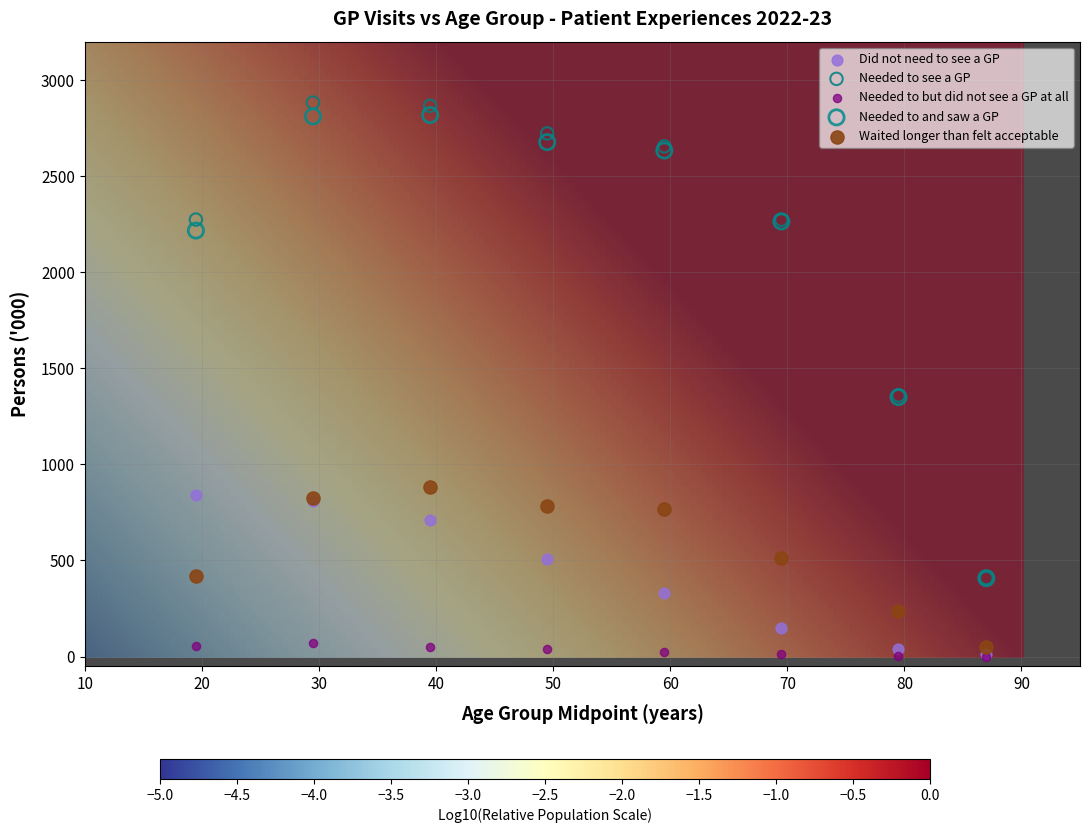

Which series has the widest spread of Y values?

Needed to see a GP